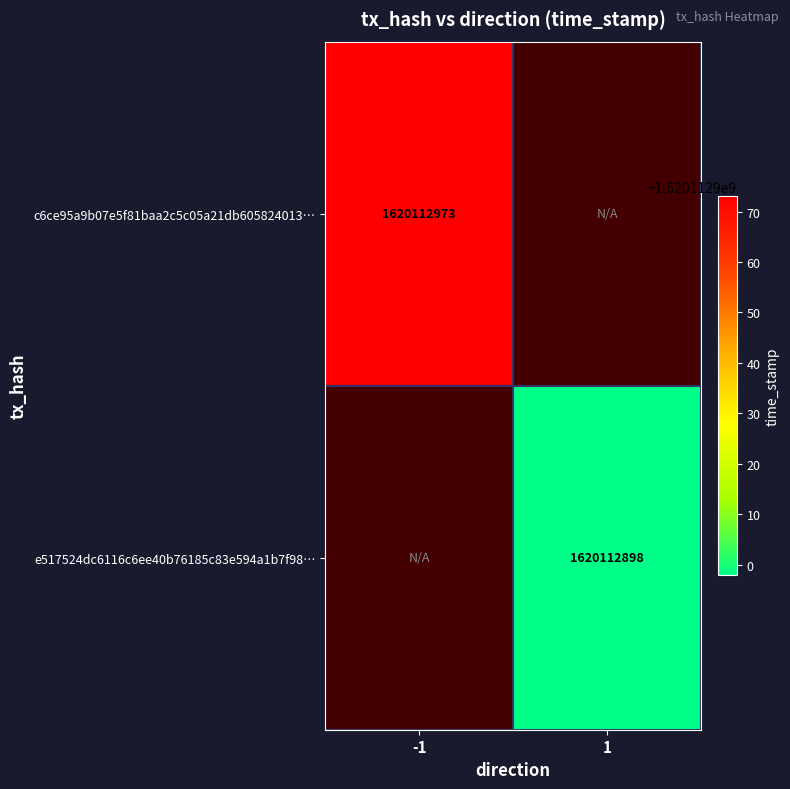

How many distinct data groups are displayed?

2